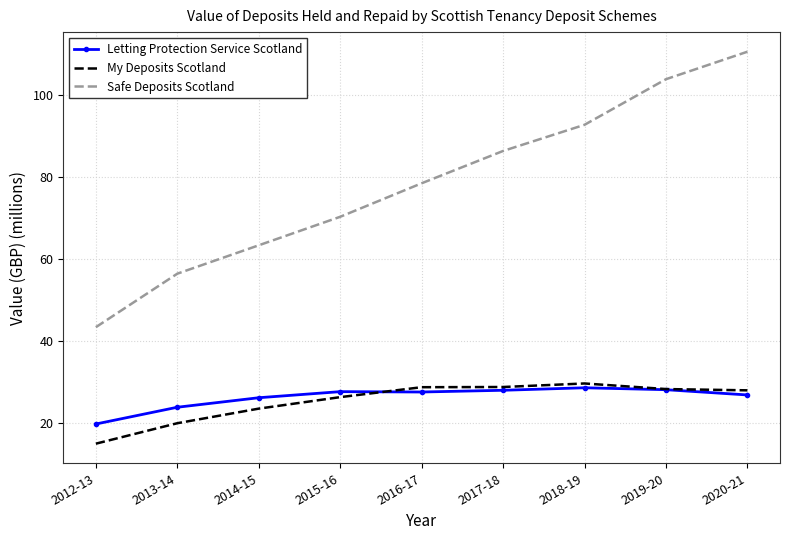

True or false: Letting Protection Service Scotland and Safe Deposits Scotland cross at least once.

False